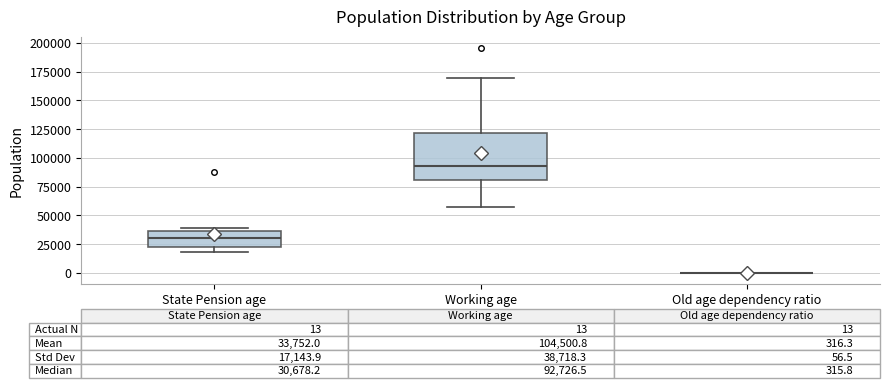

Comparing the boxes themselves (not the whiskers), which one is the tallest?

Working age